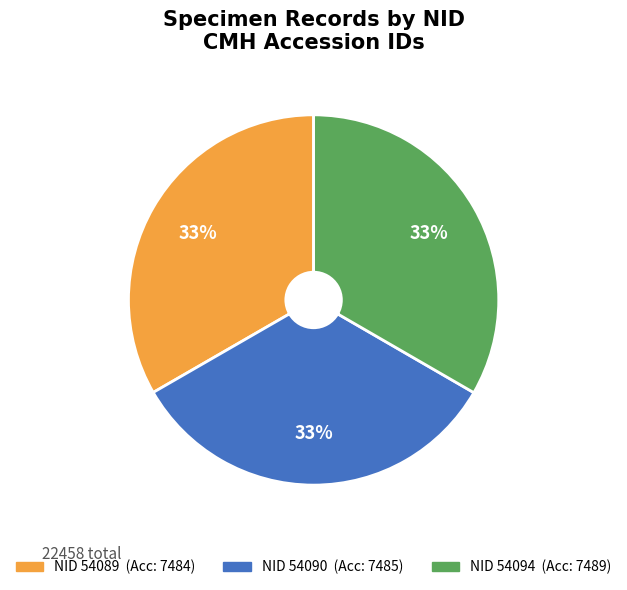

Is there a majority slice in this chart?

No